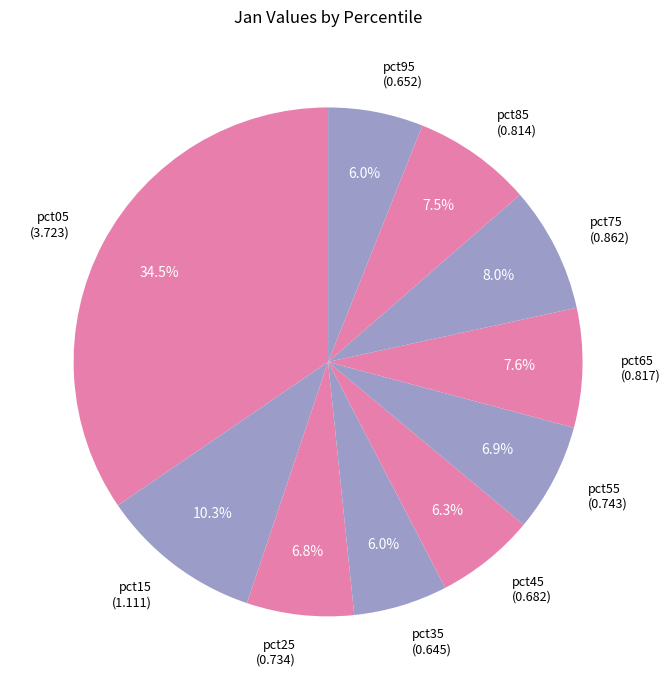

Does pct85 (0.814) account for over 50% of the chart?

No